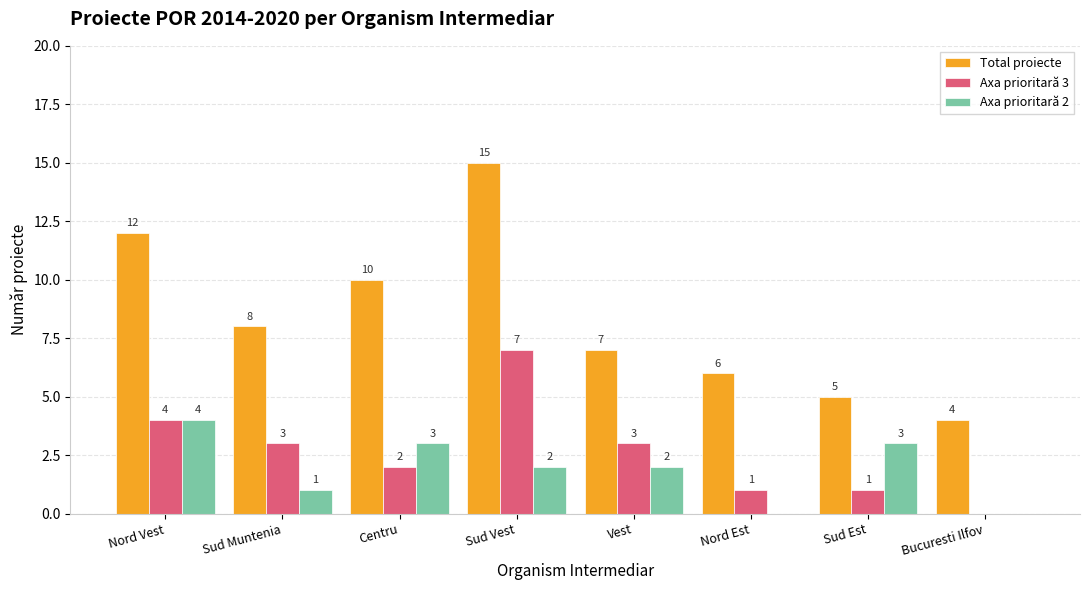

Which series has the largest range (max minus min)?

Total proiecte